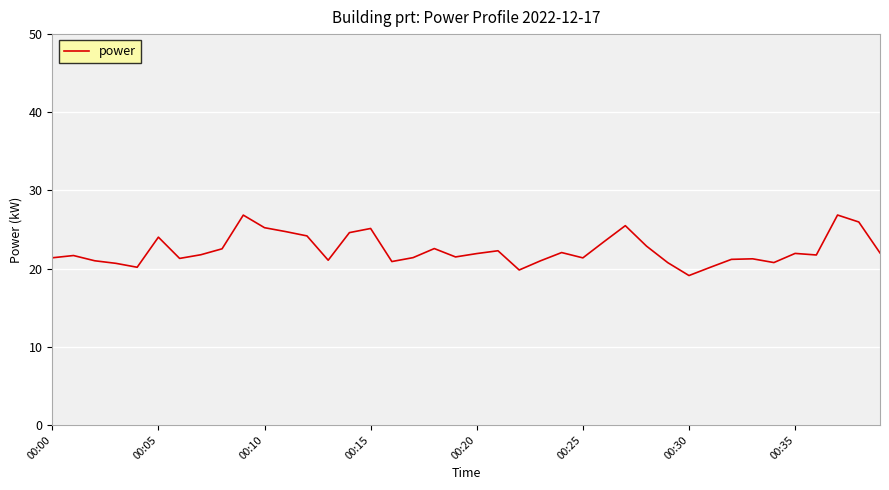

What is the difference between the maximum and minimum values?

7.7